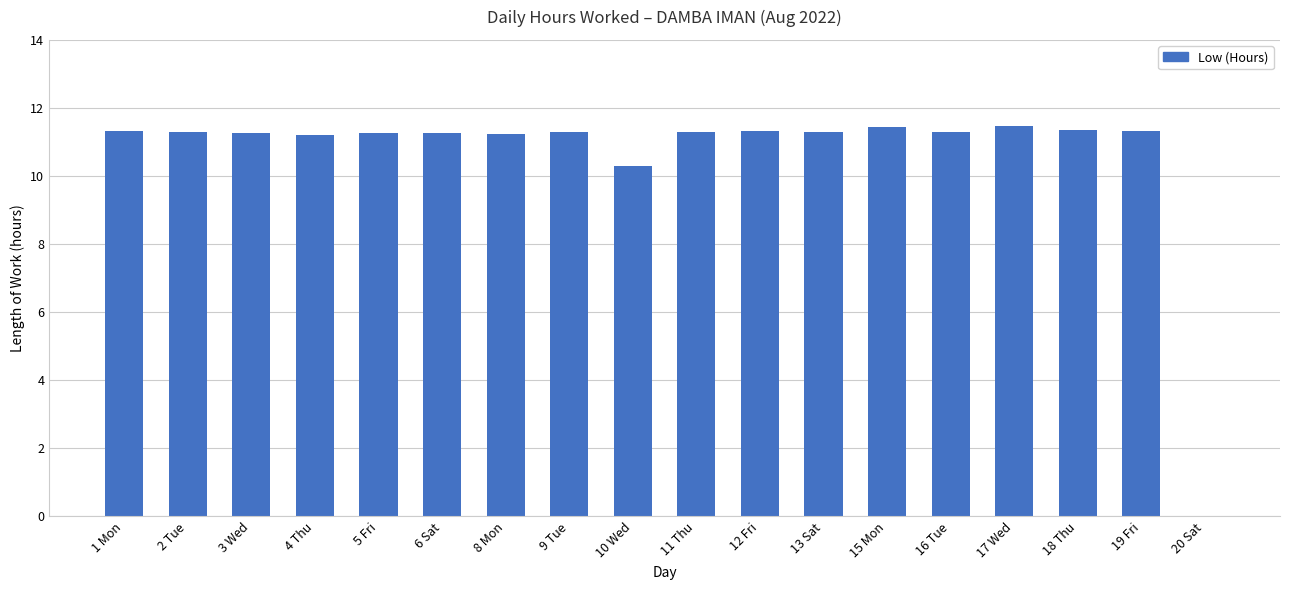

How many distinct data groups are displayed?

1